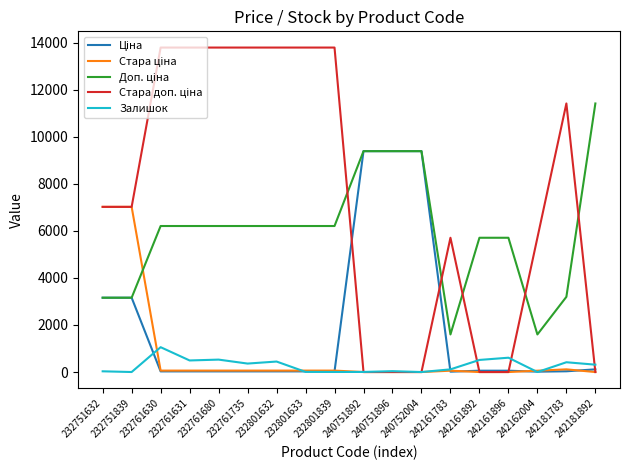

What is the greatest value displayed?

13785.8